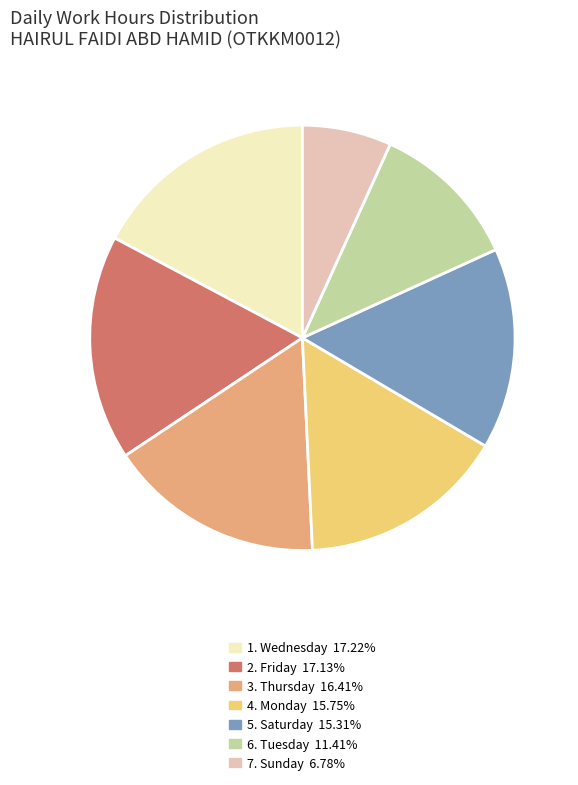

Does any single category account for the majority?

No